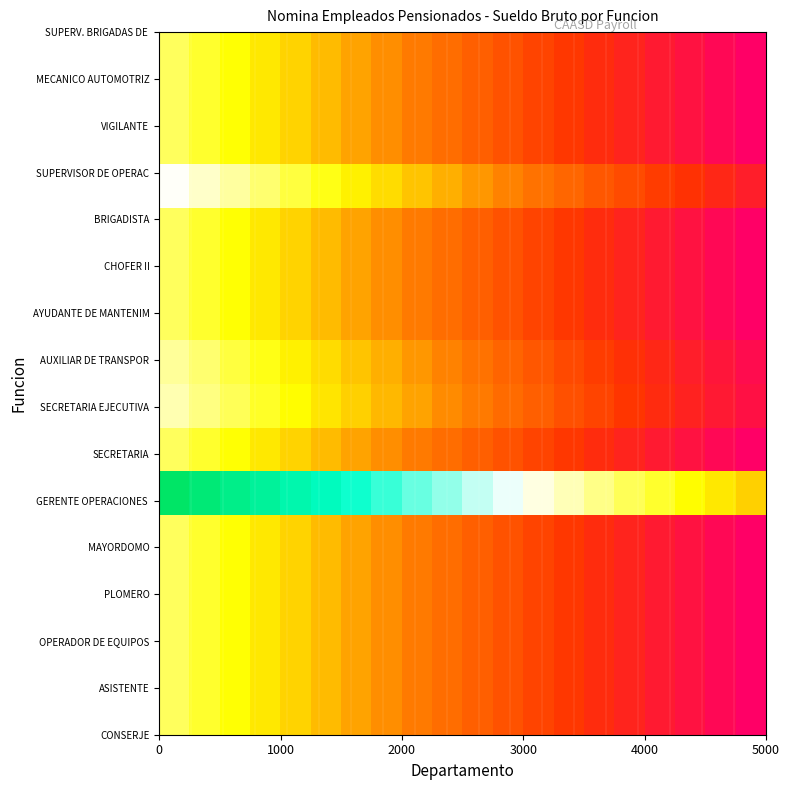

At how many categories does at least one series exceed 0?

20